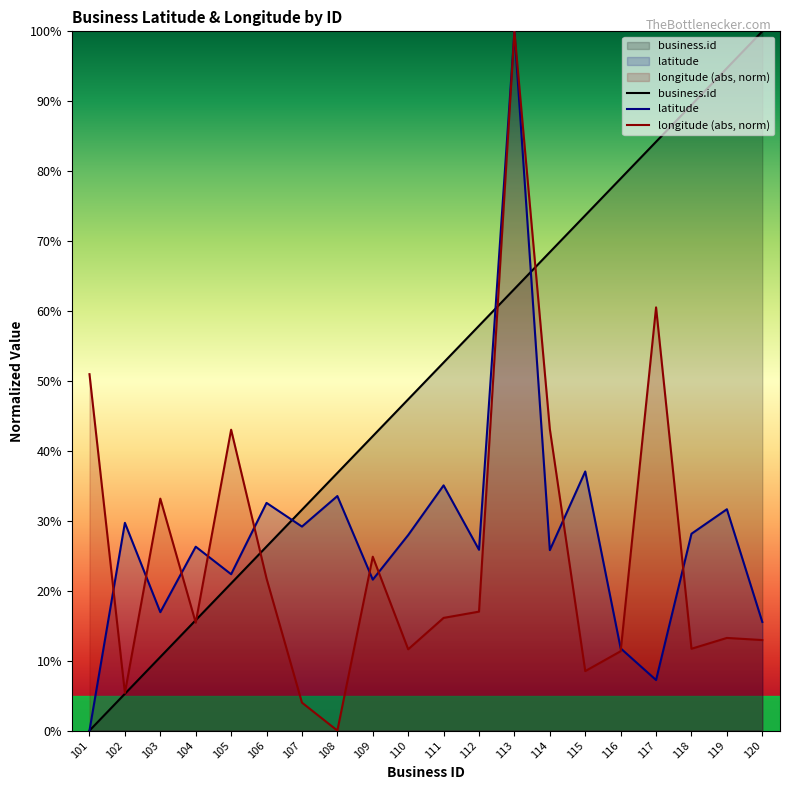

How many times do business.id and latitude cross each other?

3